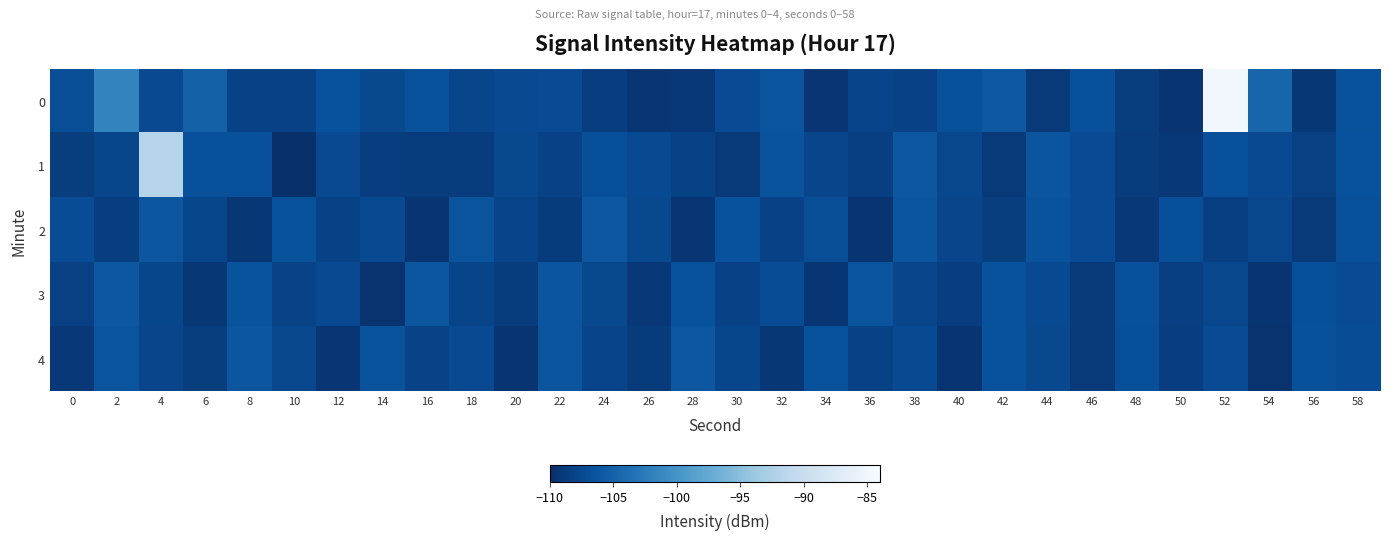

Between 34 and 58, which is larger?

58